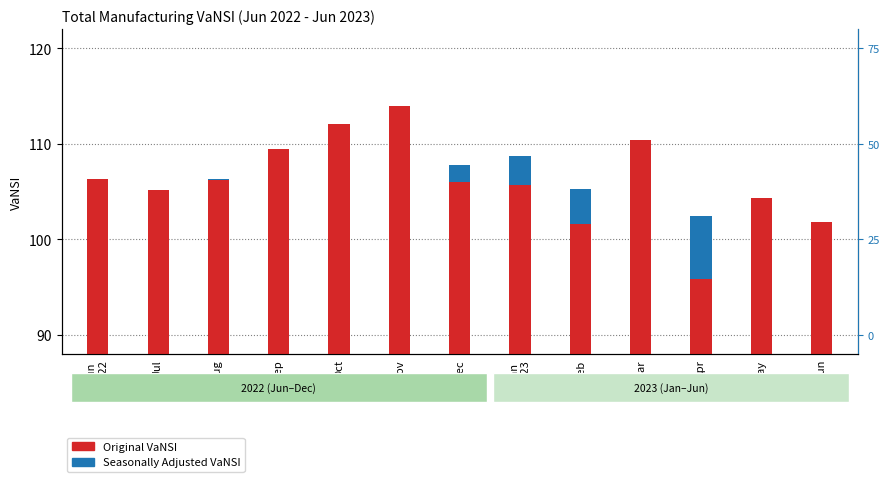

What is the sum of all Original VaNSI values?

1379.1